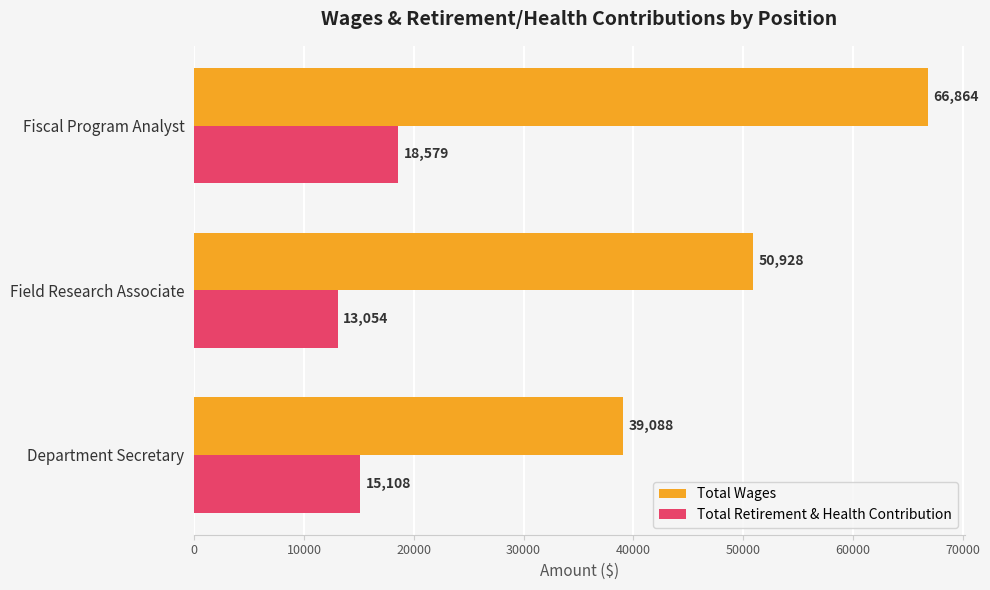

Is it true that Total Wages equals 39088 at Department Secretary?

True